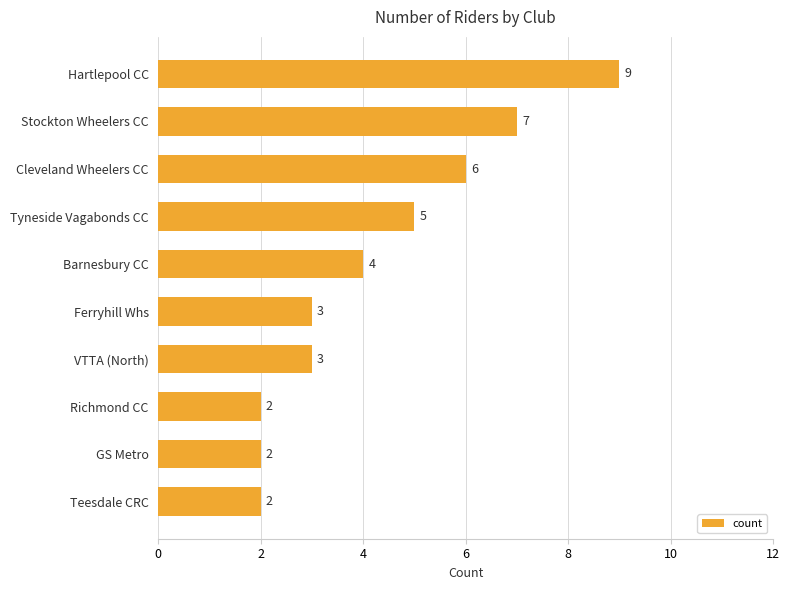

Between Stockton Wheelers CC and Barnesbury CC, which is larger?

Stockton Wheelers CC